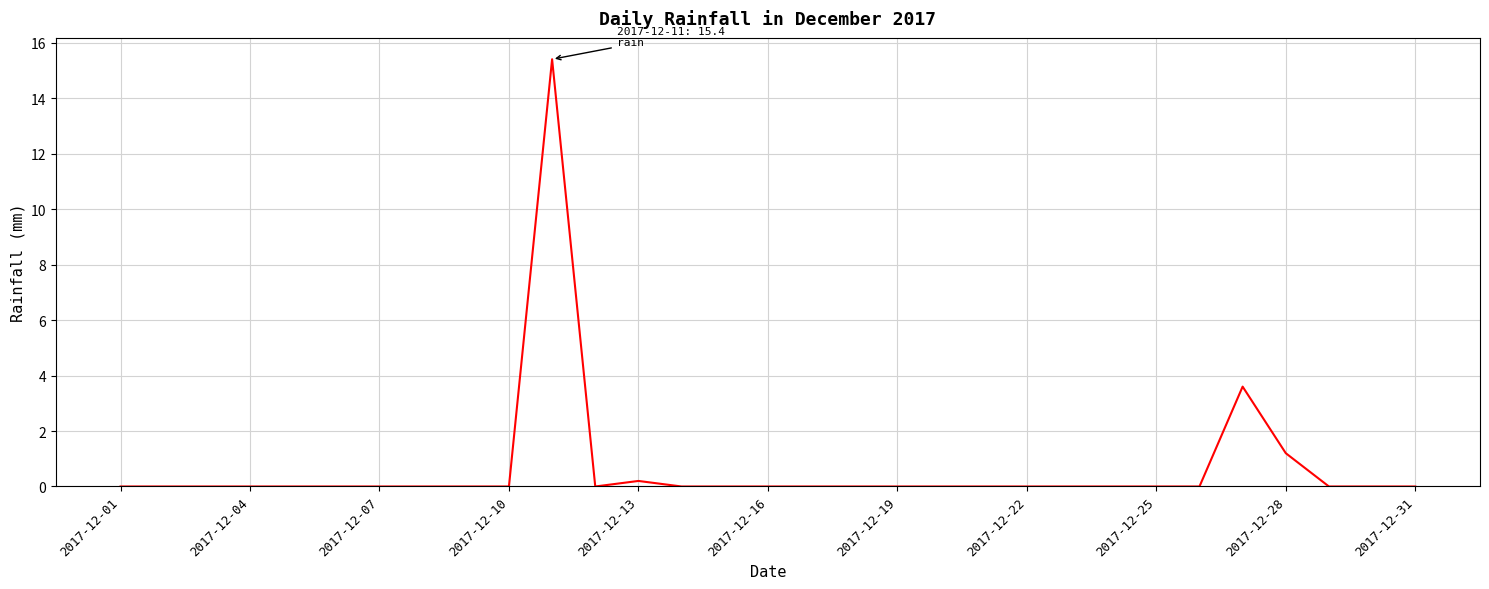

What is the maximum value shown in the chart?

15.4